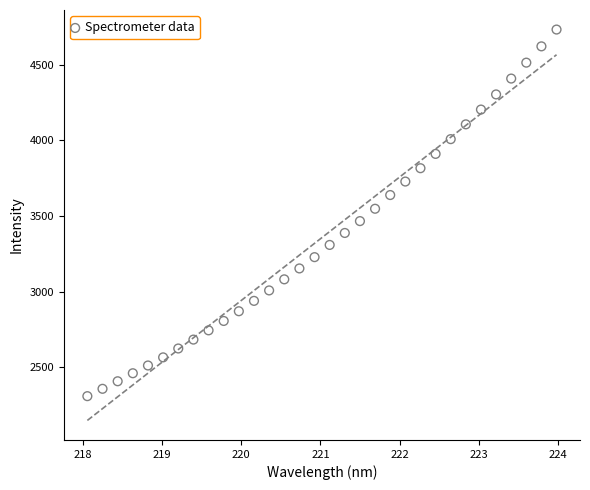

What is the range of X values (max minus min)?

5.9